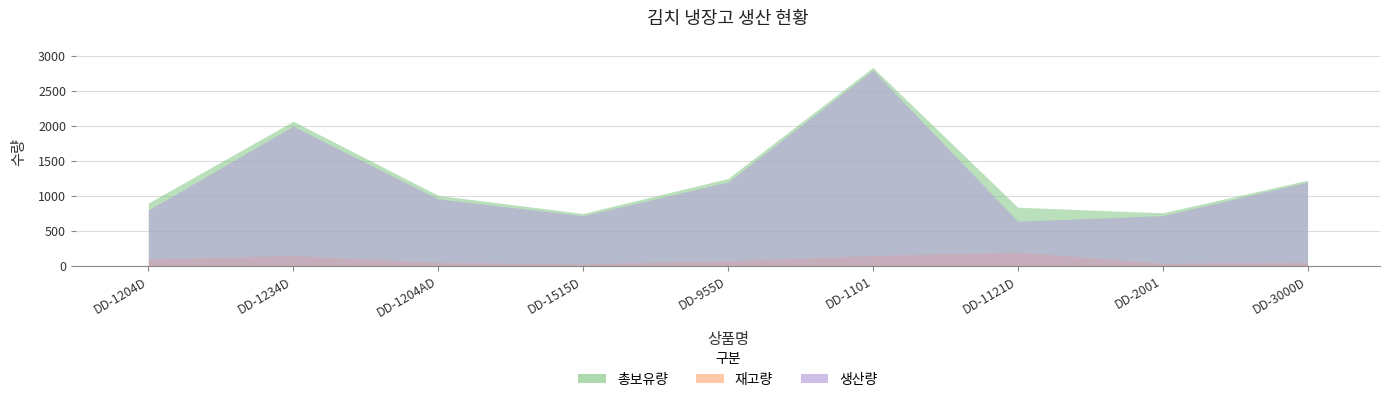

What is the difference between the 재고량 values at DD-2001 and DD-1204AD?

10